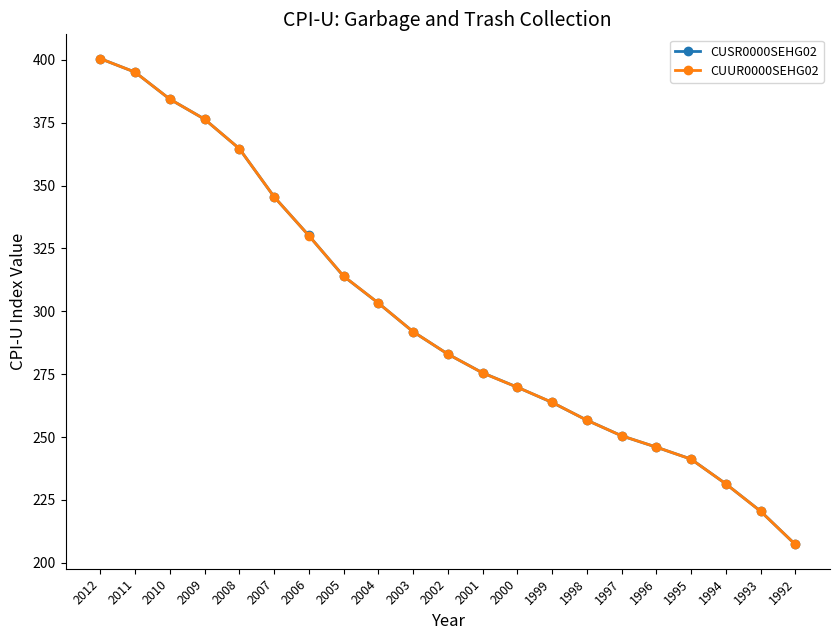

What is the sum of the CUSR0000SEHG02 values at 2010 and 2004?

687.7